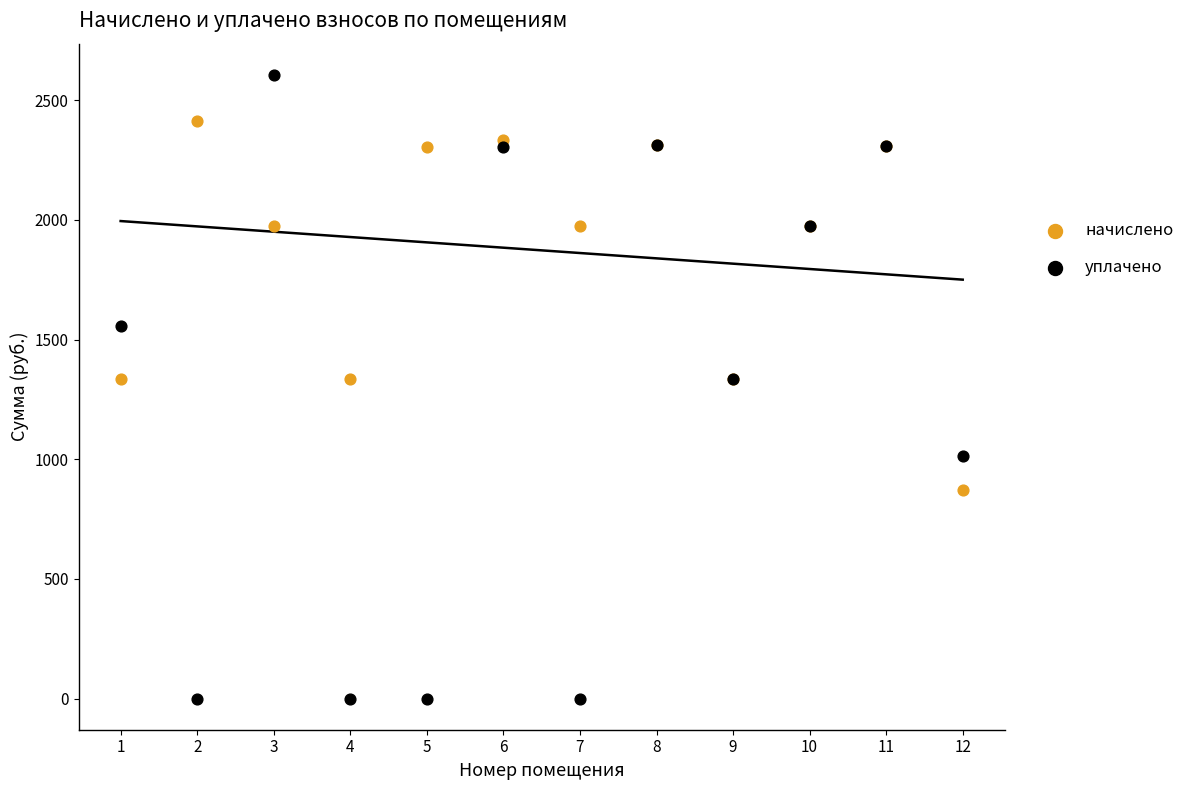

In the начислено series, what Y value is closest to 1641?

1333.1